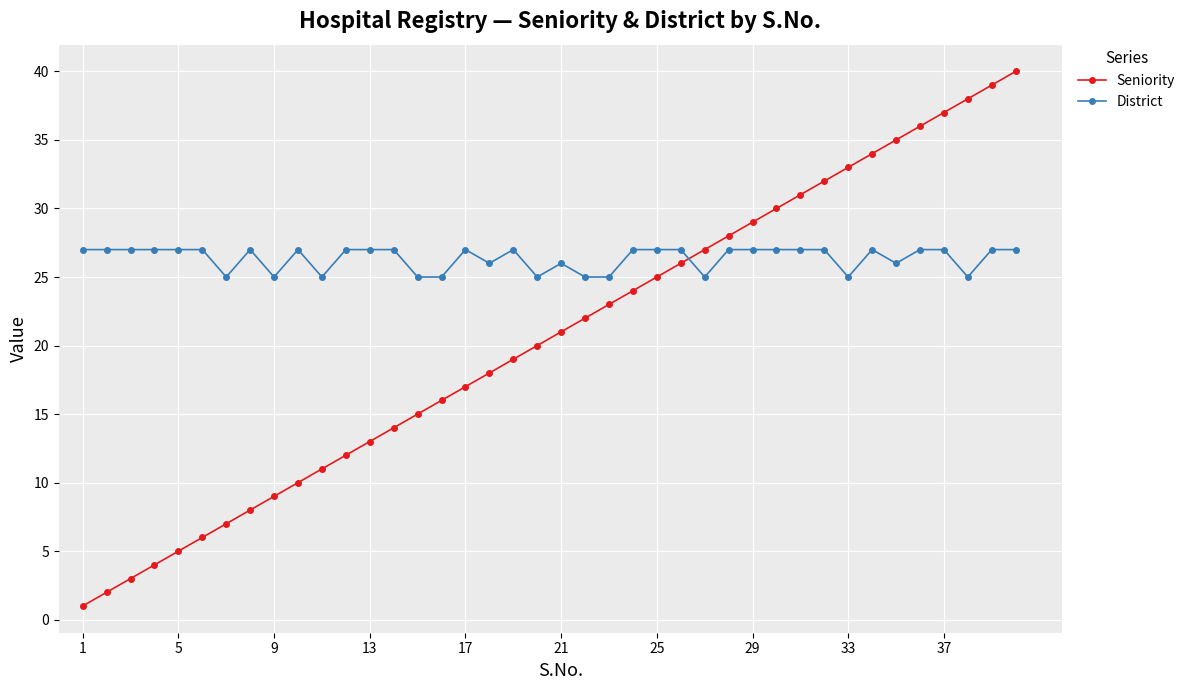

Rank the series by their average value, from highest to lowest.

District, Seniority